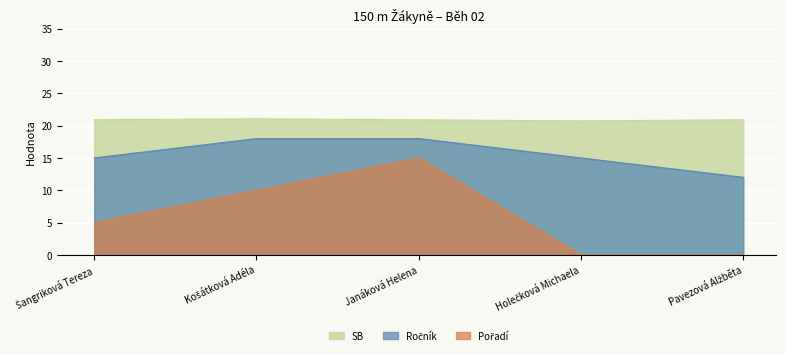

Count the Ročník values in the range 15 to 18.

4